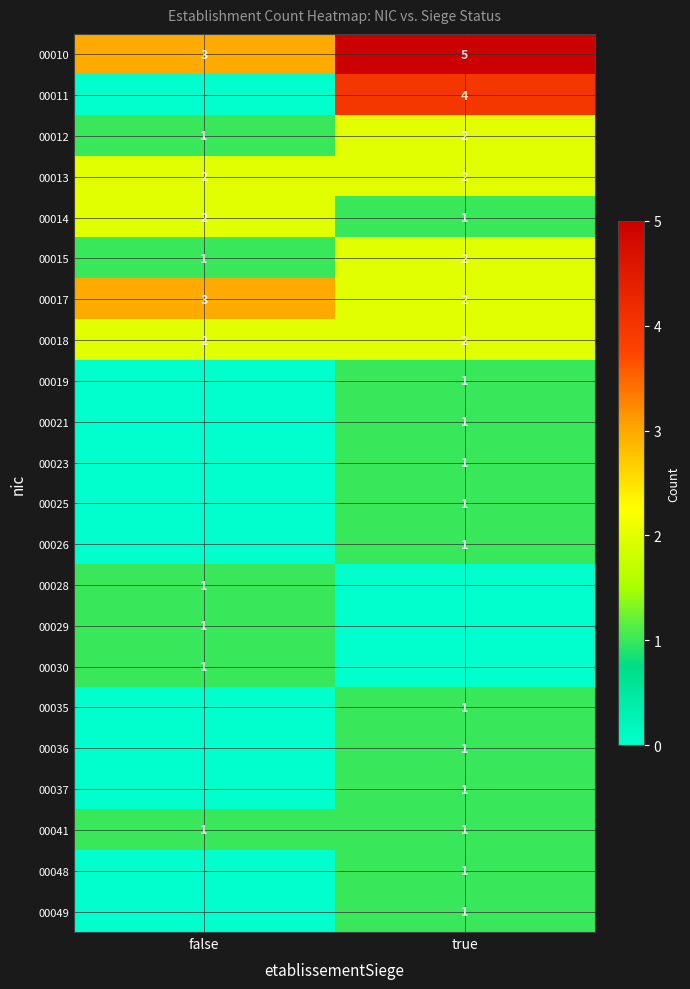

At how many categories does at least one series exceed 0?

2